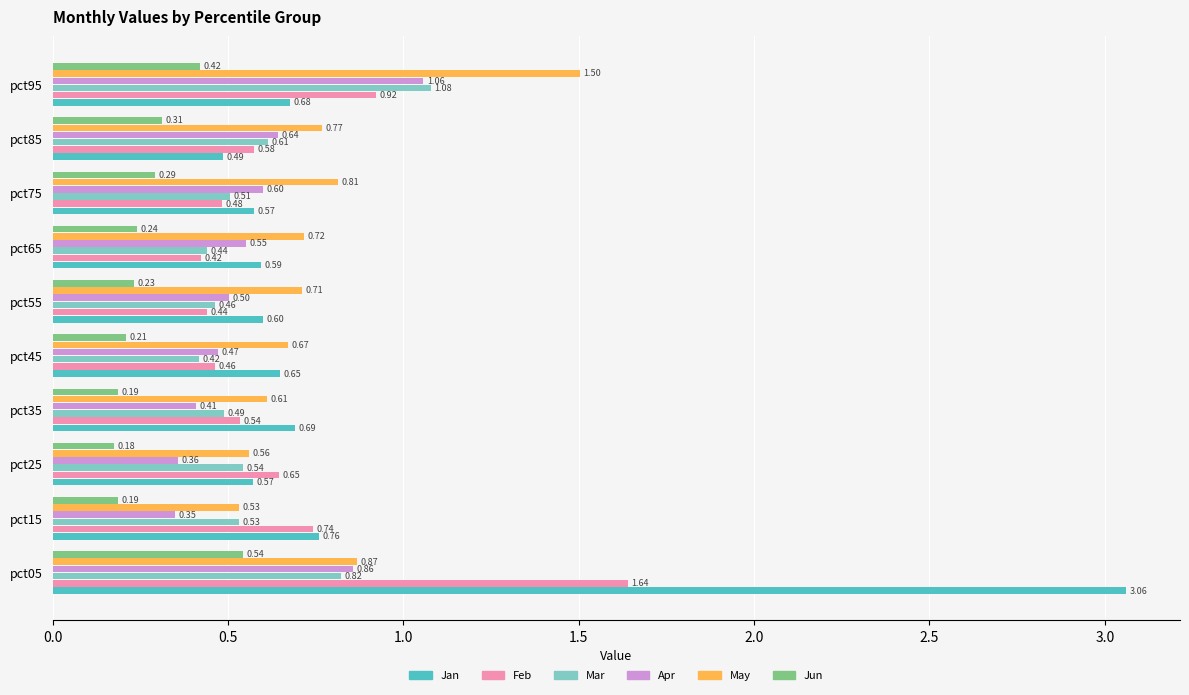

What is the sum of all Jan values?

8.7